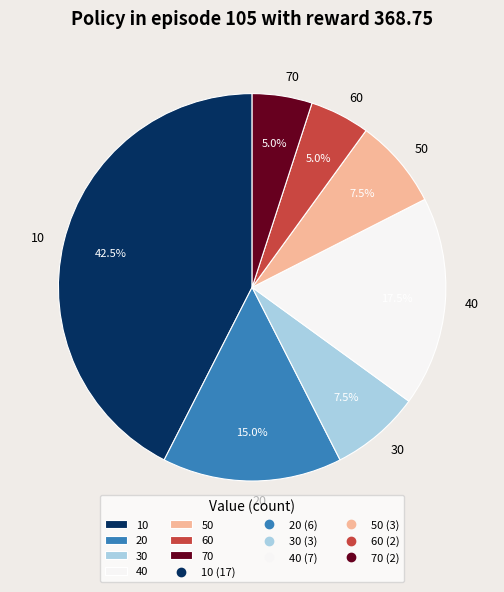

What percentage do 60 and 40 together represent?

22.5%